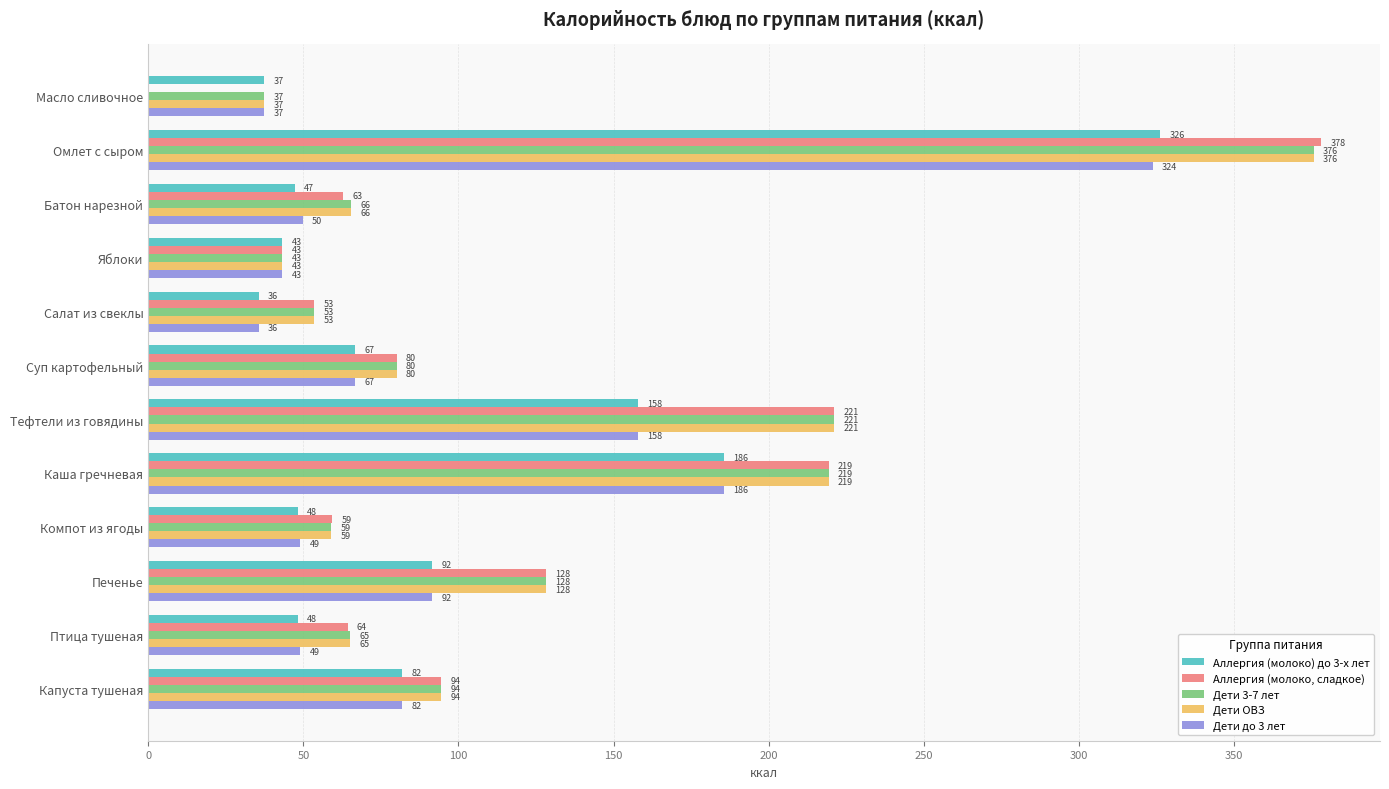

The Аллергия (молоко, сладкое) series shows 59.3 at Компот из ягоды. True or false?

True